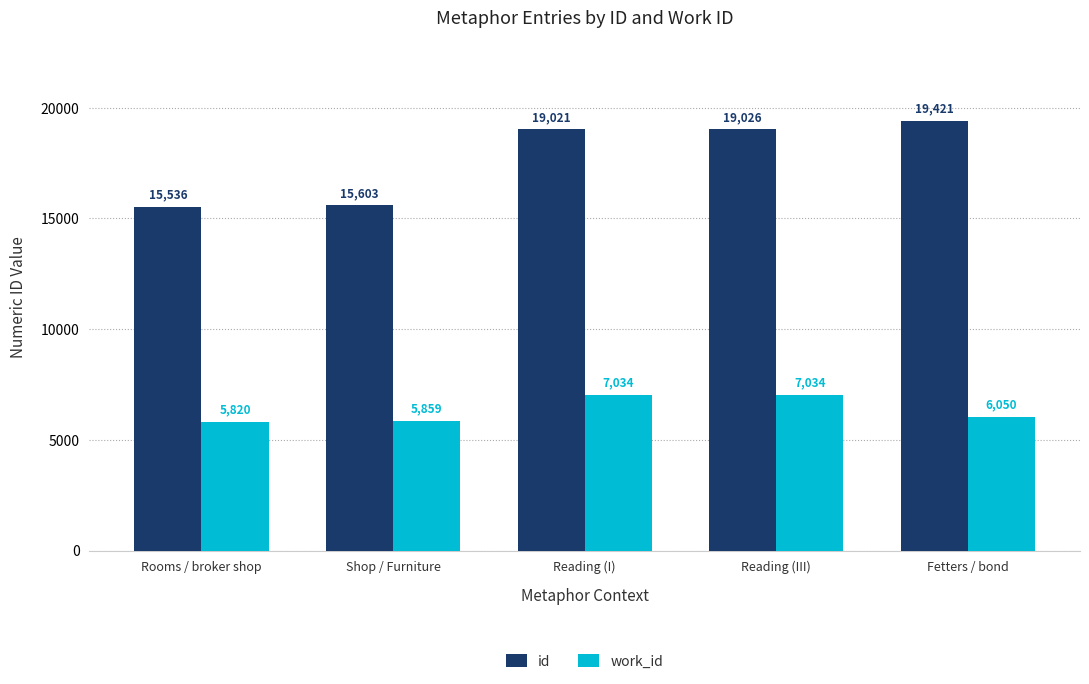

Reading right to left, what are all the values shown in this chart?

id: Fetters / bond=19421	Reading (III)=19026	Reading (I)=19021	Shop / Furniture=15603	Rooms / broker shop=15536
work_id: Fetters / bond=6050	Reading (III)=7034	Reading (I)=7034	Shop / Furniture=5859	Rooms / broker shop=5820